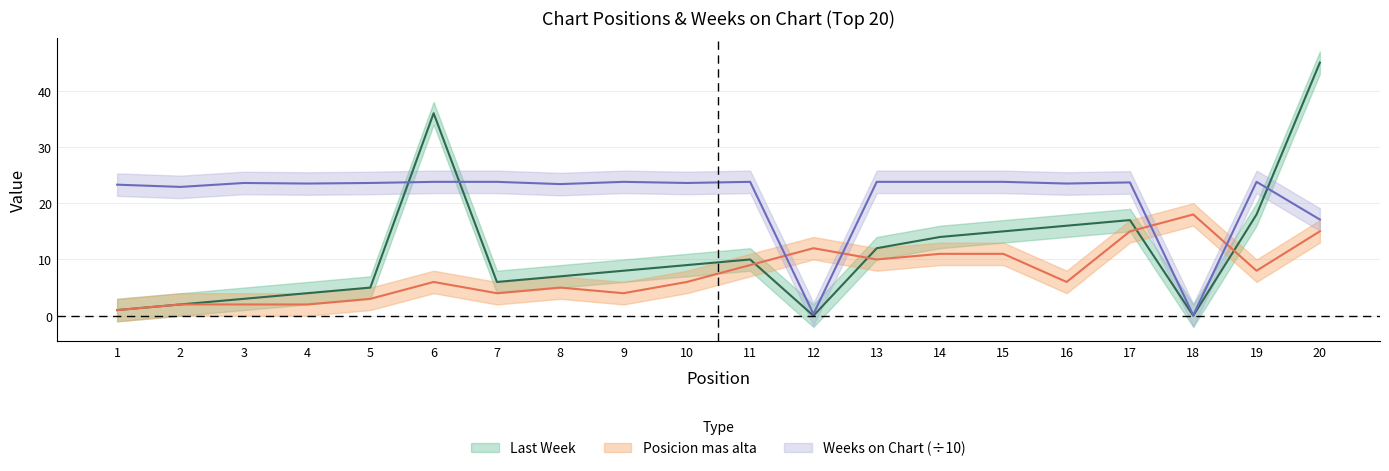

What is the spread (max minus min) of values at 5?

20.6